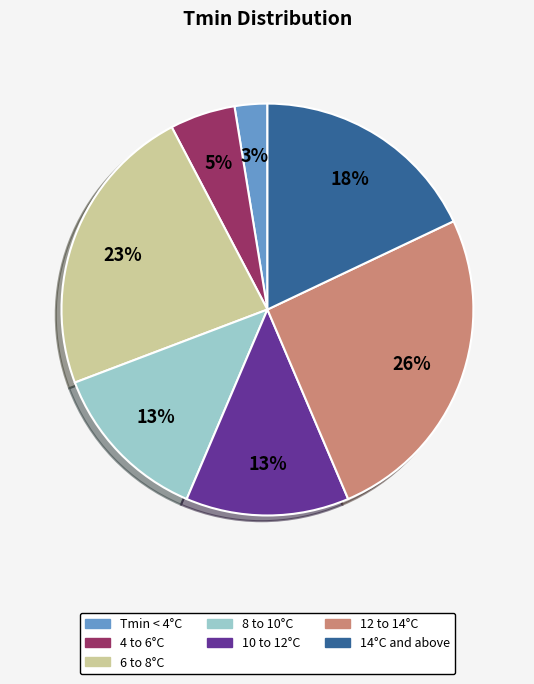

To the nearest percent, what is the average slice percentage?

14%